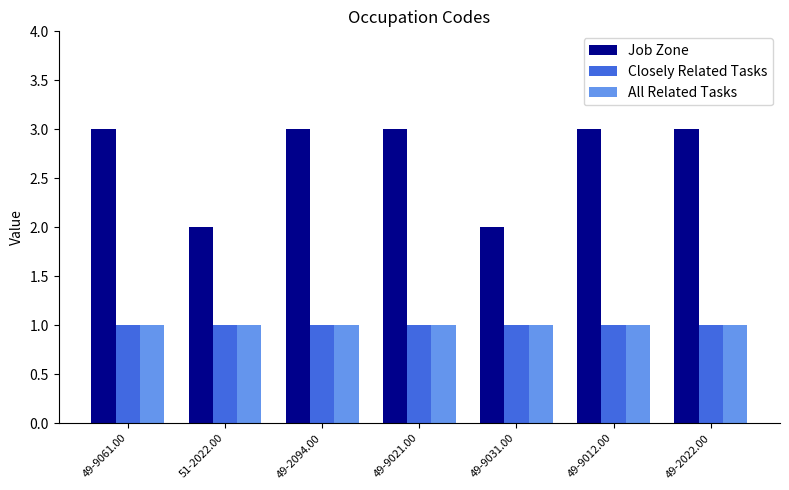

What is the average value of the Job Zone series?

3